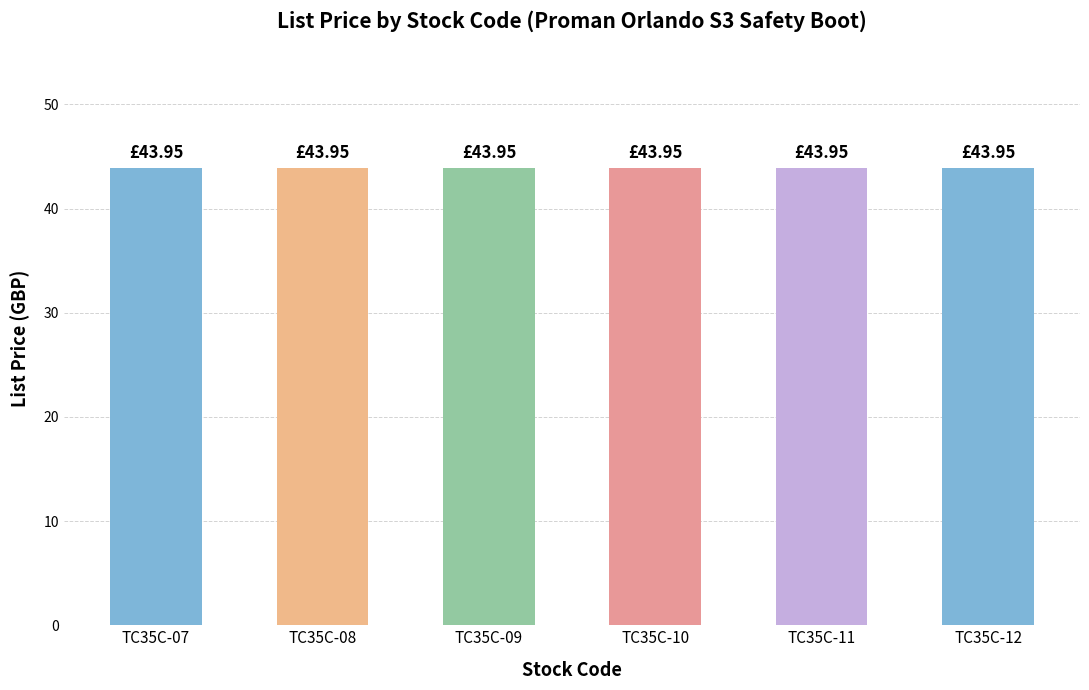

Where is Stock nearest to the value 0?

TC35C-07